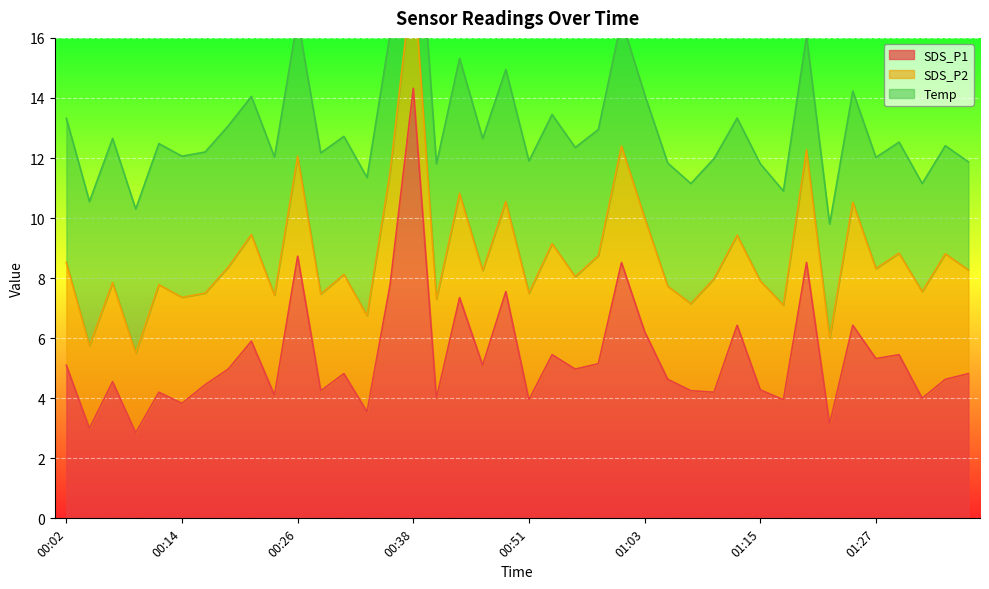

Reading right to left, extract all data points from this chart.

SDS_P1: 01:37=4.8	01:35=4.6	01:32=4.0	01:30=5.5	01:27=5.3	01:25=6.4	01:23=3.1	01:20=8.5	01:18=4.0	01:15=4.3	01:13=6.4	01:10=4.2	01:08=4.2	01:05=4.6	01:03=6.2	01:01=8.5	00:58=5.2	00:56=5.0	00:53=5.5	00:51=4.0	00:48=7.5	00:46=5.1	00:43=7.3	00:41=4.0	00:38=14.3	00:36=7.8	00:34=3.5	00:31=4.8	00:29=4.2	00:26=8.7	00:24=4.1	00:21=5.9	00:19=5.0	00:16=4.5	00:14=3.8	00:11=4.2	00:09=2.9	00:07=4.5	00:04=3.0	00:02=5.1
SDS_P2: 01:37=3.5	01:35=4.2	01:32=3.5	01:30=3.4	01:27=3.0	01:25=4.1	01:23=2.9	01:20=3.8	01:18=3.1	01:15=3.6	01:13=3.0	01:10=3.8	01:08=2.9	01:05=3.1	01:03=3.8	01:01=3.9	00:58=3.6	00:56=3.1	00:53=3.7	00:51=3.5	00:48=3.0	00:46=3.1	00:43=3.5	00:41=3.3	00:38=3.9	00:36=3.8	00:34=3.2	00:31=3.3	00:29=3.2	00:26=3.3	00:24=3.3	00:21=3.5	00:19=3.4	00:16=3.0	00:14=3.5	00:11=3.6	00:09=2.6	00:07=3.3	00:04=2.8	00:02=3.4
Temp: 01:37=3.6	01:35=3.6	01:32=3.6	01:30=3.7	01:27=3.7	01:25=3.7	01:23=3.8	01:20=3.8	01:18=3.8	01:15=3.9	01:13=3.9	01:10=4.0	01:08=4.0	01:05=4.1	01:03=4.1	01:01=4.2	00:58=4.2	00:56=4.3	00:53=4.3	00:51=4.4	00:48=4.4	00:46=4.4	00:43=4.5	00:41=4.5	00:38=4.5	00:36=4.6	00:34=4.6	00:31=4.6	00:29=4.7	00:26=4.6	00:24=4.6	00:21=4.6	00:19=4.7	00:16=4.7	00:14=4.7	00:11=4.7	00:09=4.8	00:07=4.8	00:04=4.8	00:02=4.8